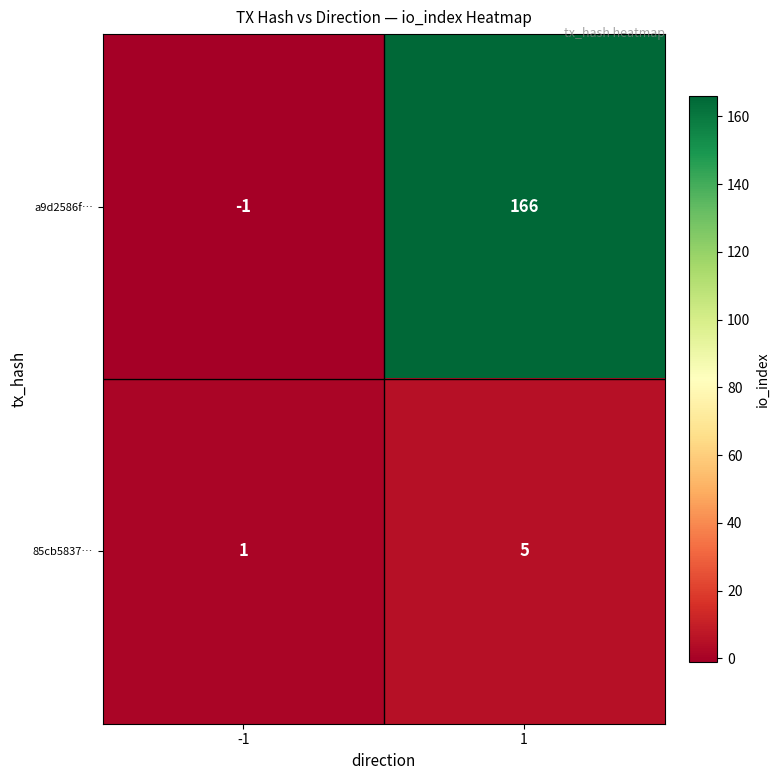

Which series has the largest total across all categories?

a9d2586f…